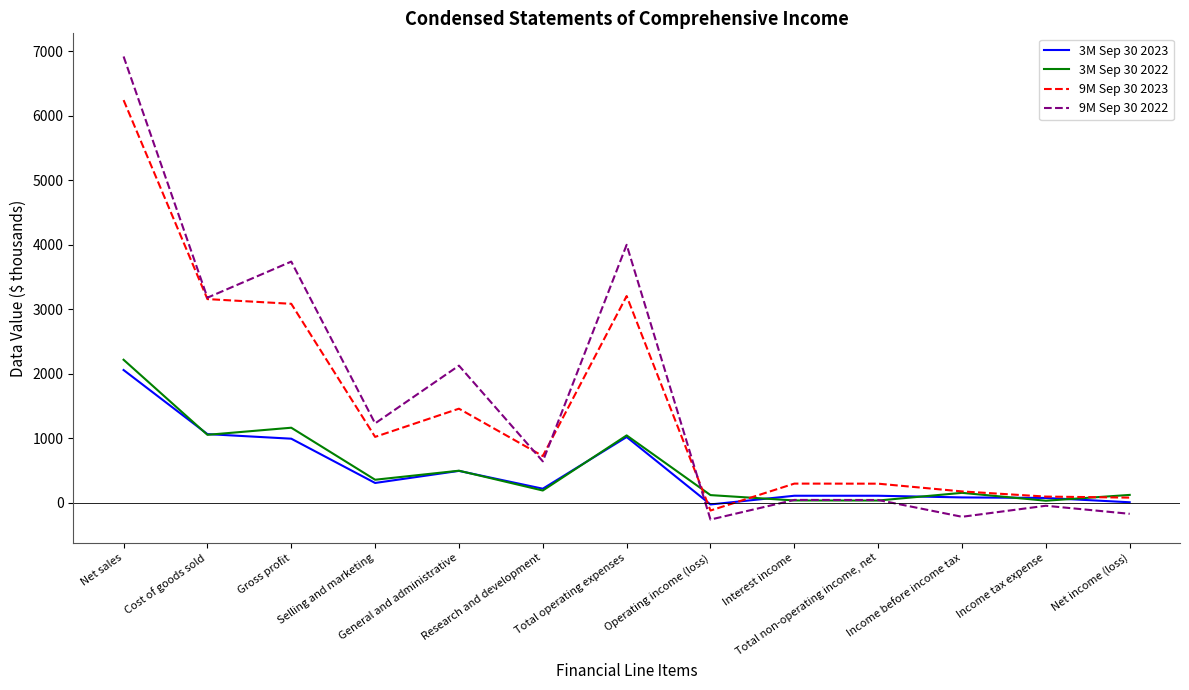

What is the total value across all series at Income before income tax?

196